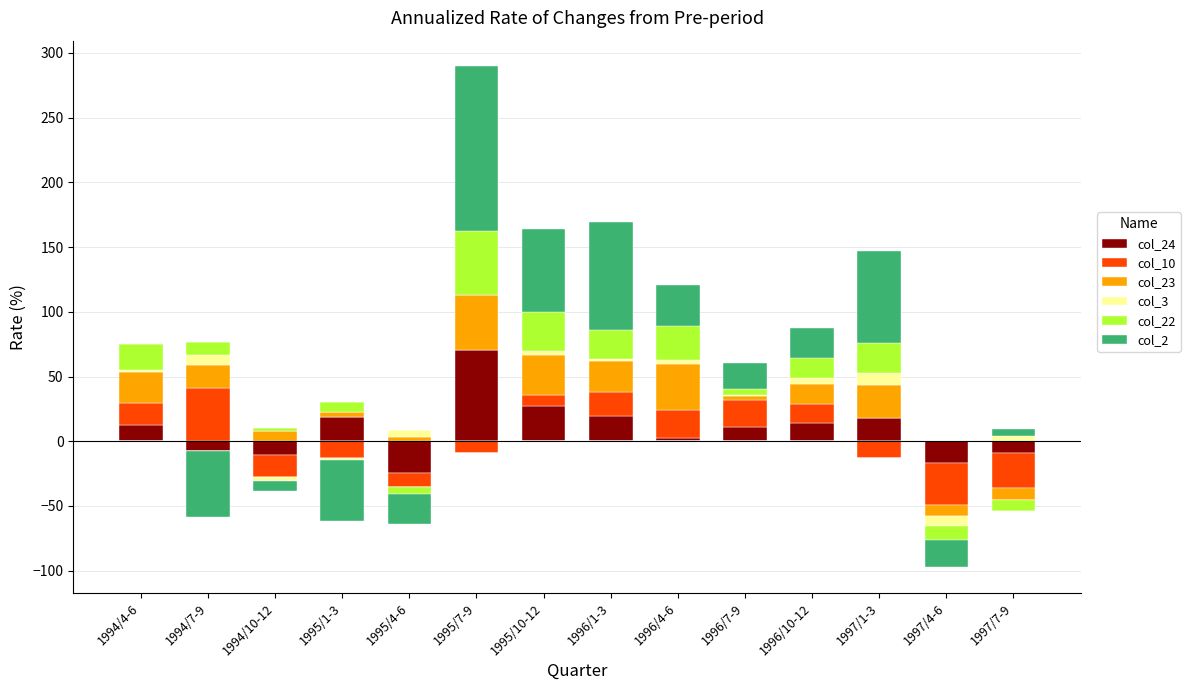

Which series has the widest spread of values?

col_2